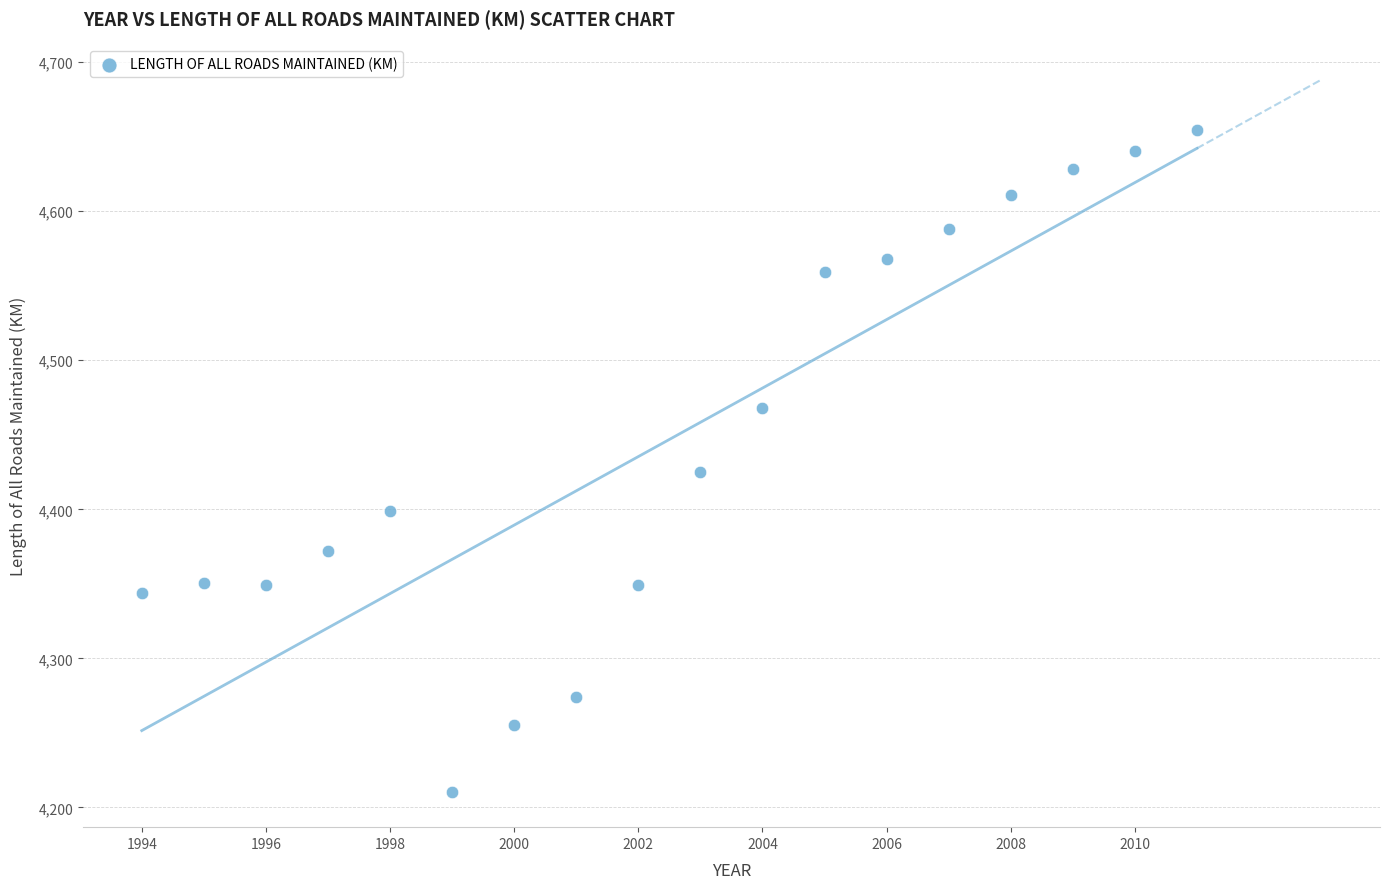

What is the range of Y values (max minus min)?

443.5